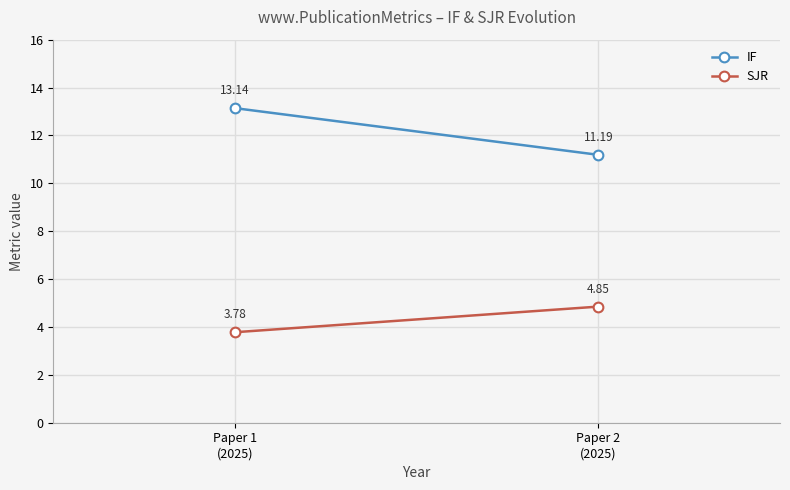

At which category is the sum across all series the highest?

Paper 1
(2025)